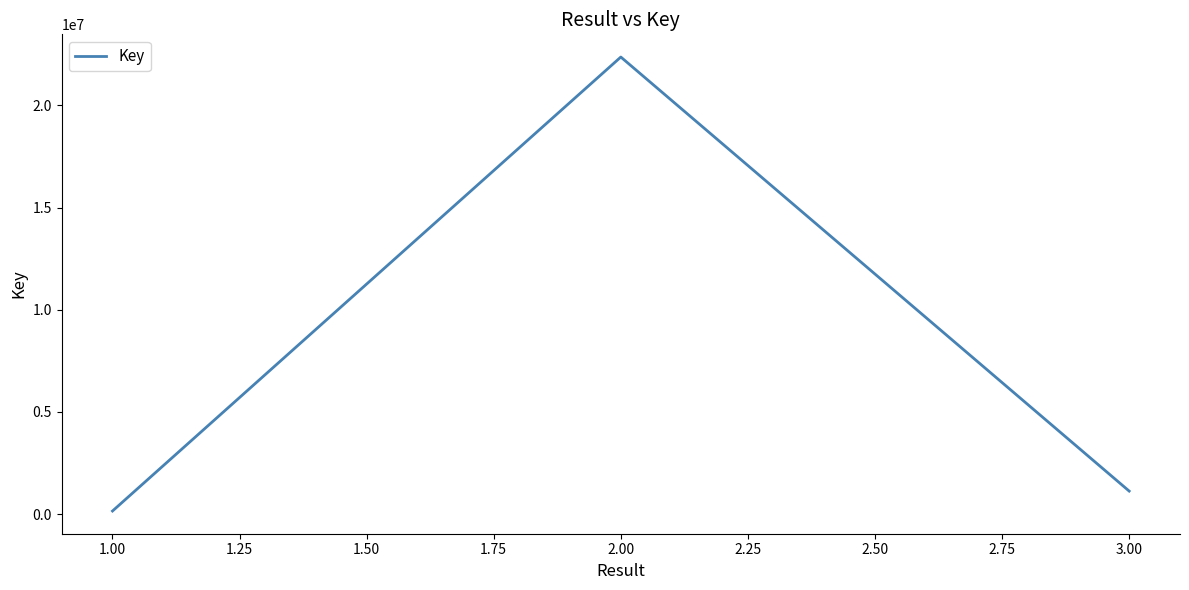

What is the change in value from 2.00 to 3.00?

-21241675